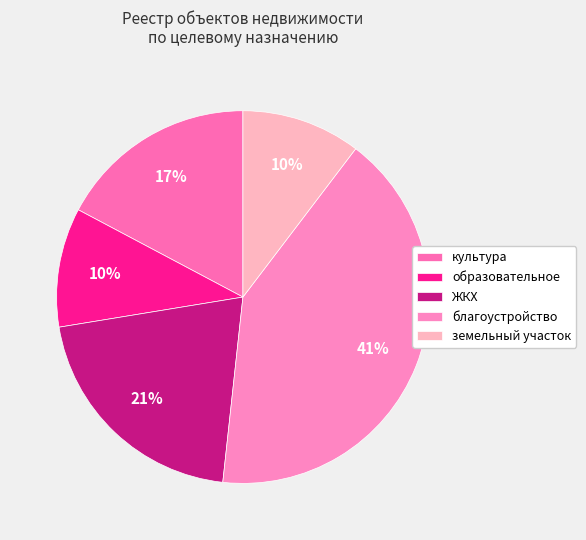

How many slices are in this pie chart?

5